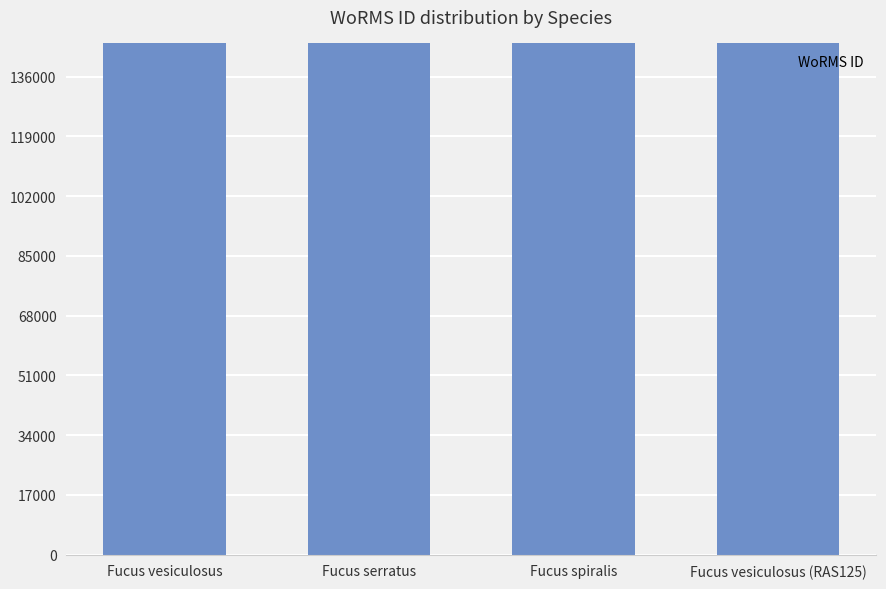

Does the chart contain stacked bars?

No